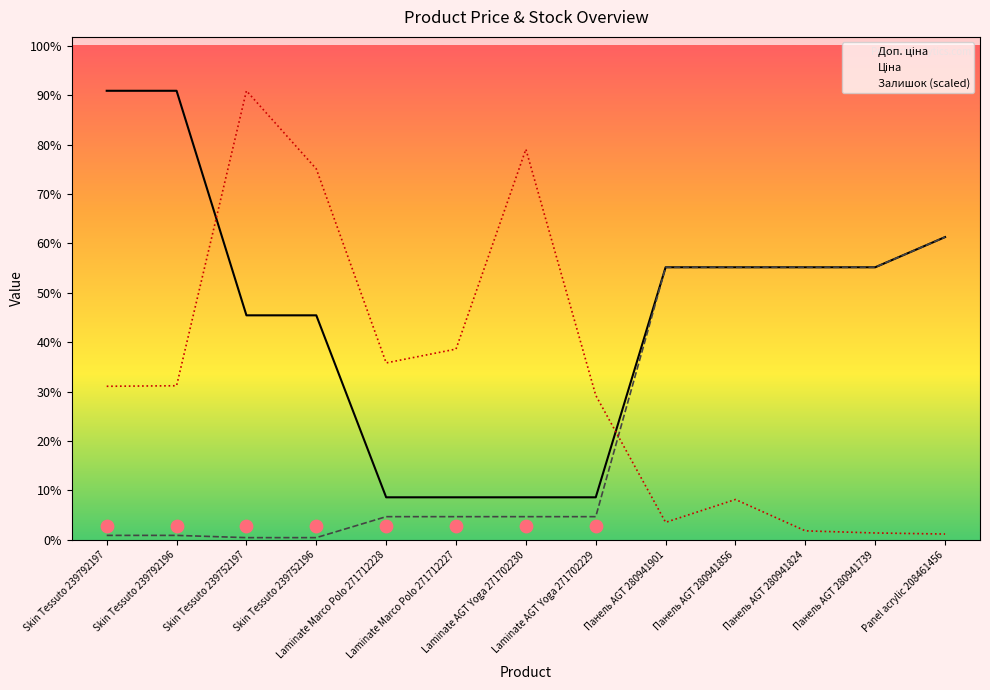

Which series has the largest total across all categories?

Доп. ціна